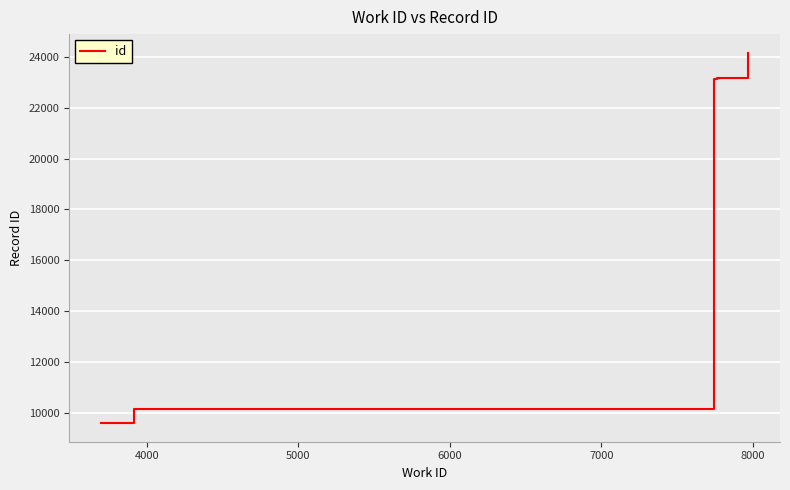

The chart shows a value of 42881 at 8000. True or false?

False